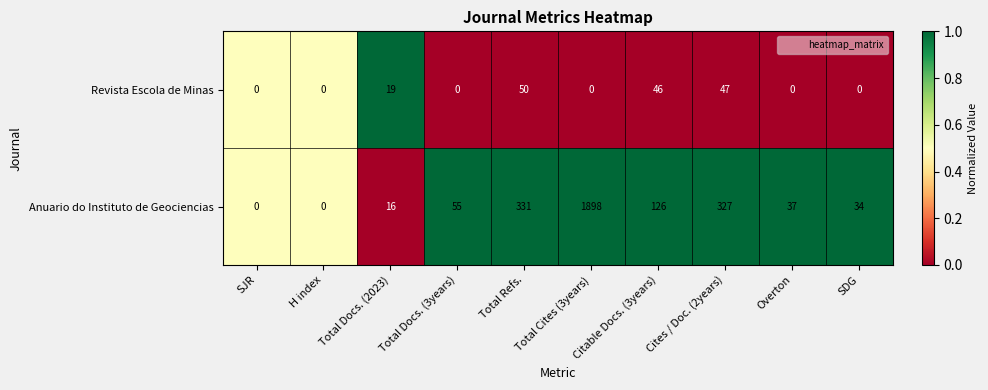

List the series in order of their overall mean, lowest first.

Revista Escola de Minas, Anuario do Instituto de Geociencias